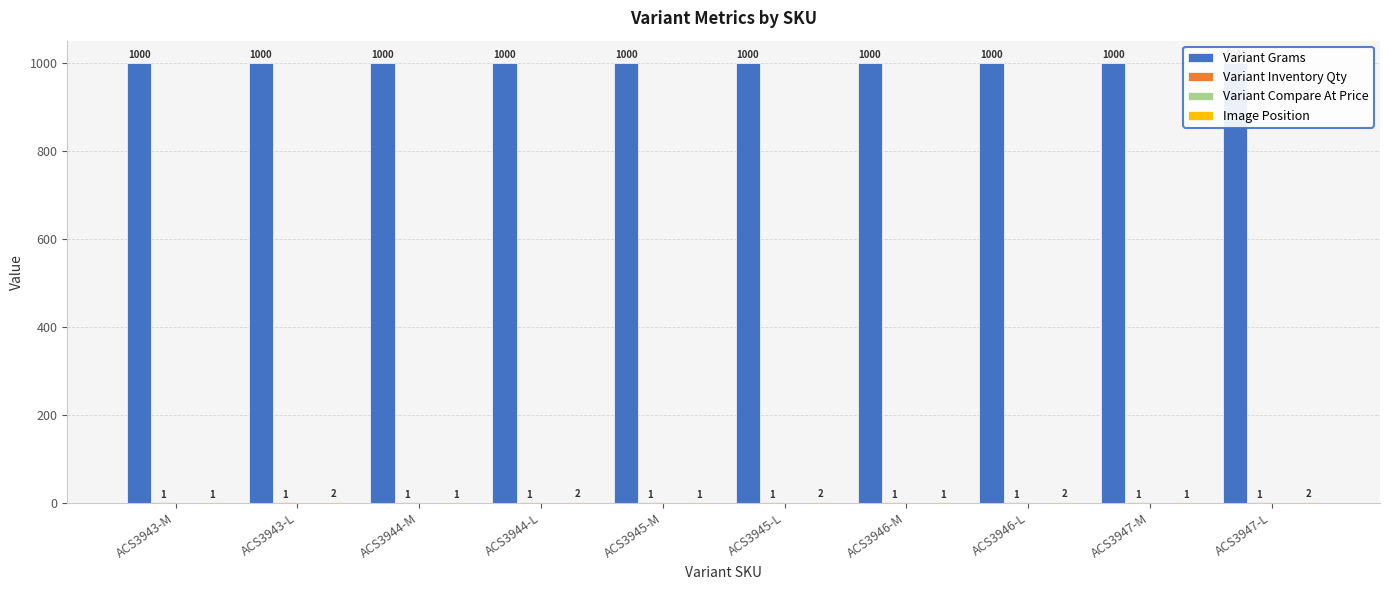

Which series has the largest total across all categories?

Variant Grams